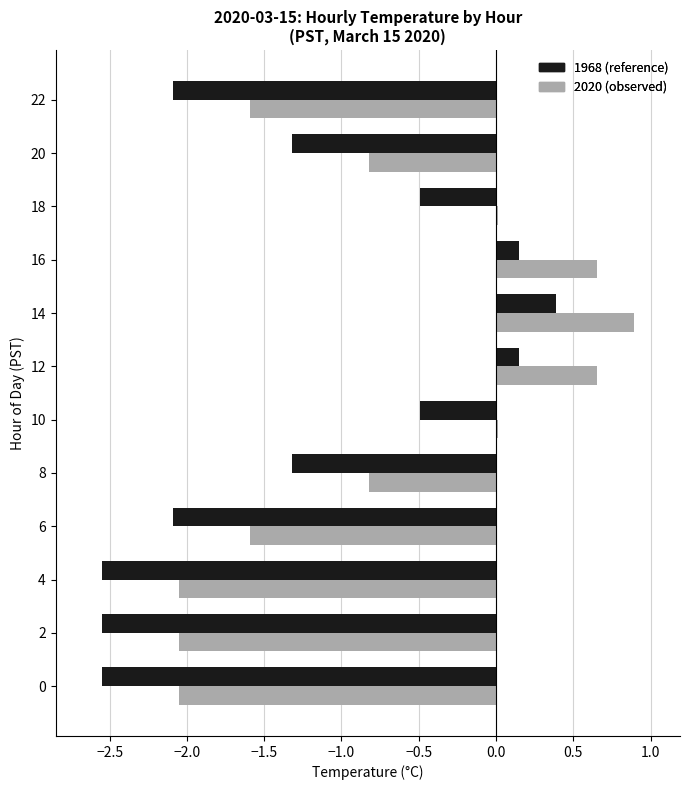

Read the 2020 (observed) value at 14.

0.9